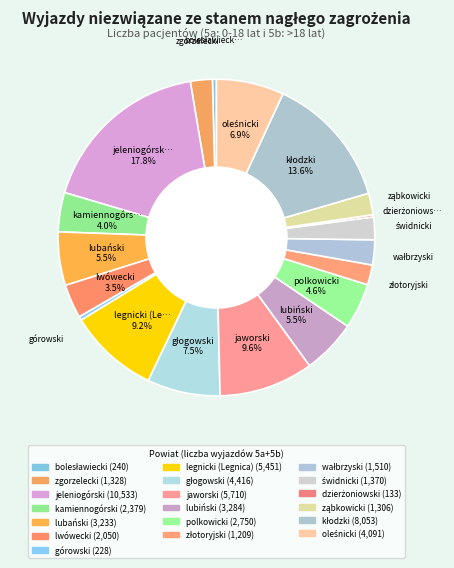

To the nearest percent, what is the difference between the largest and smallest slice percentages?

18%